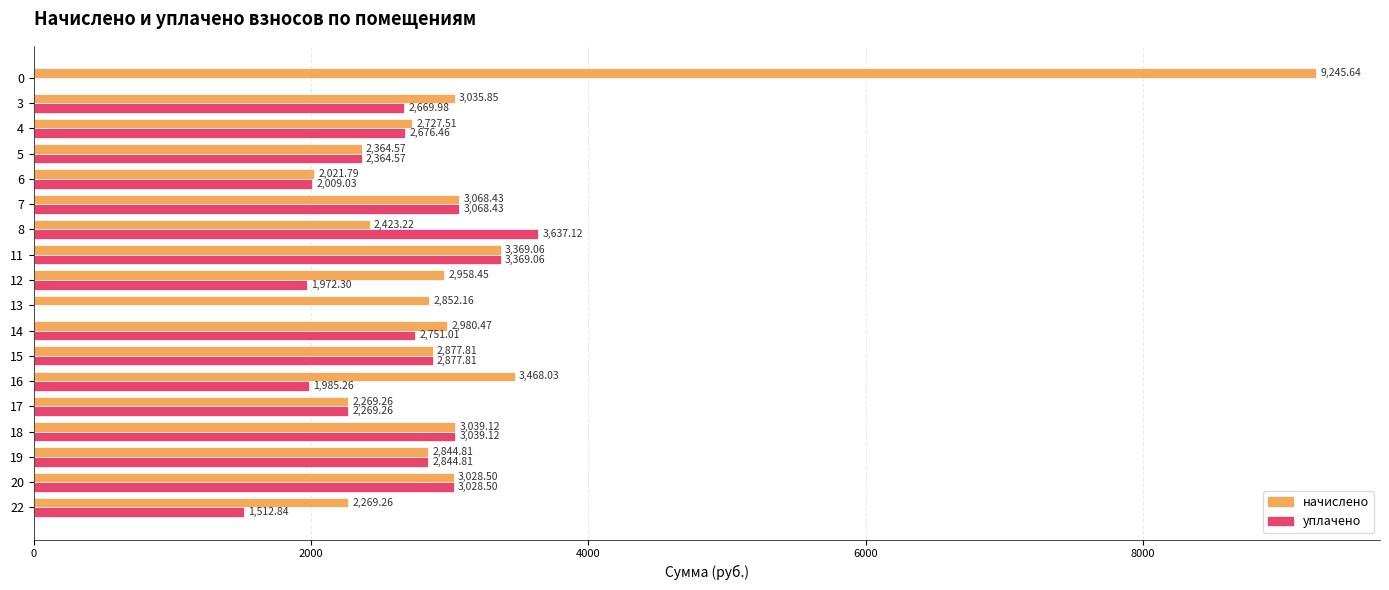

What is the sum of the уплачено values at 7 and 15?

5946.2